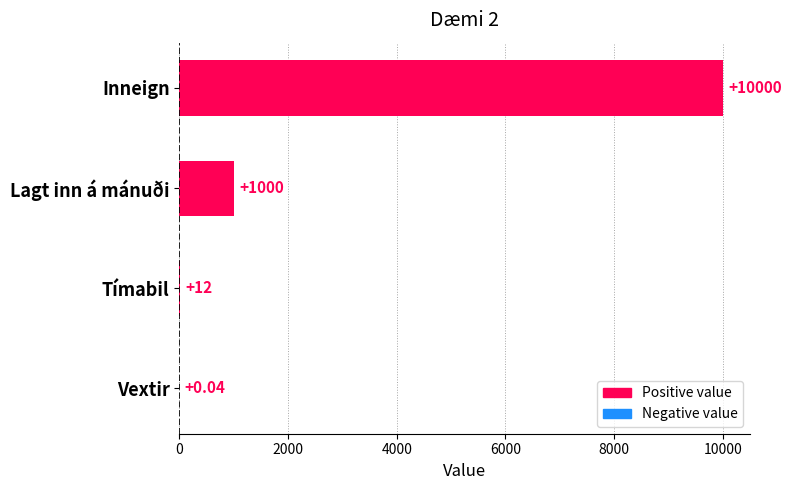

What is the sum of the values at Inneign and Tímabil?

10012.0